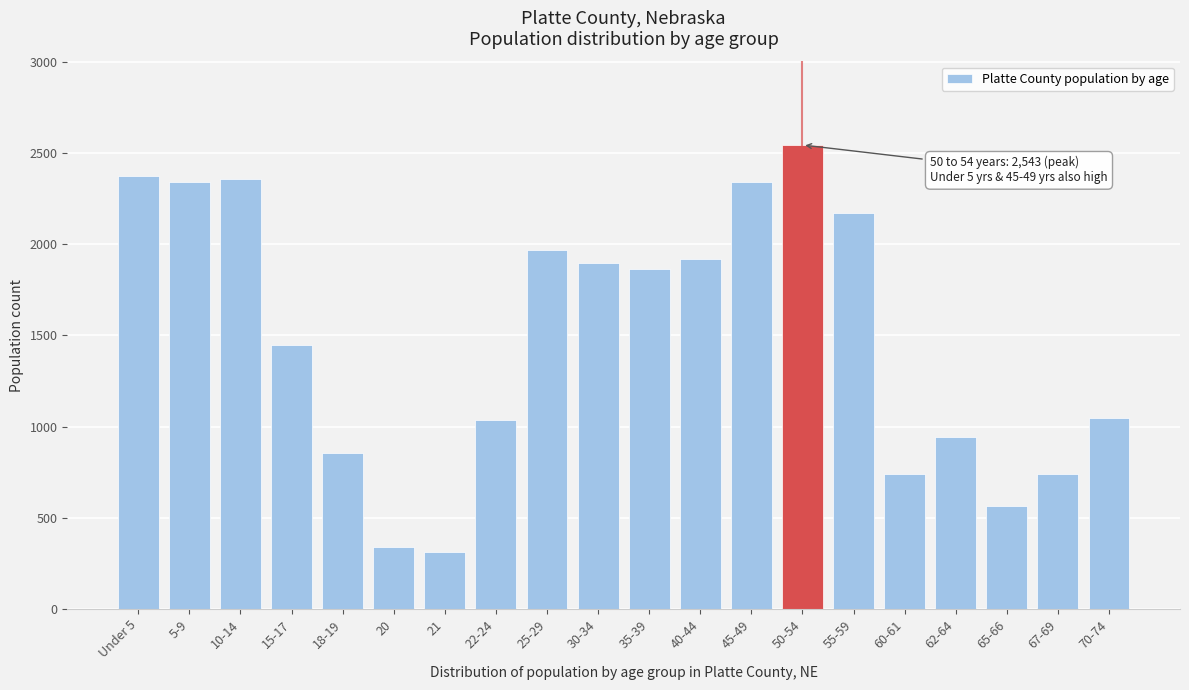

What is the greatest value displayed?

2543